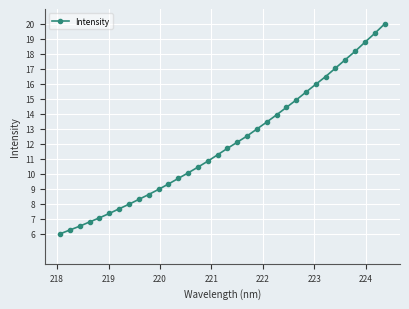

What is the average value?

12.0